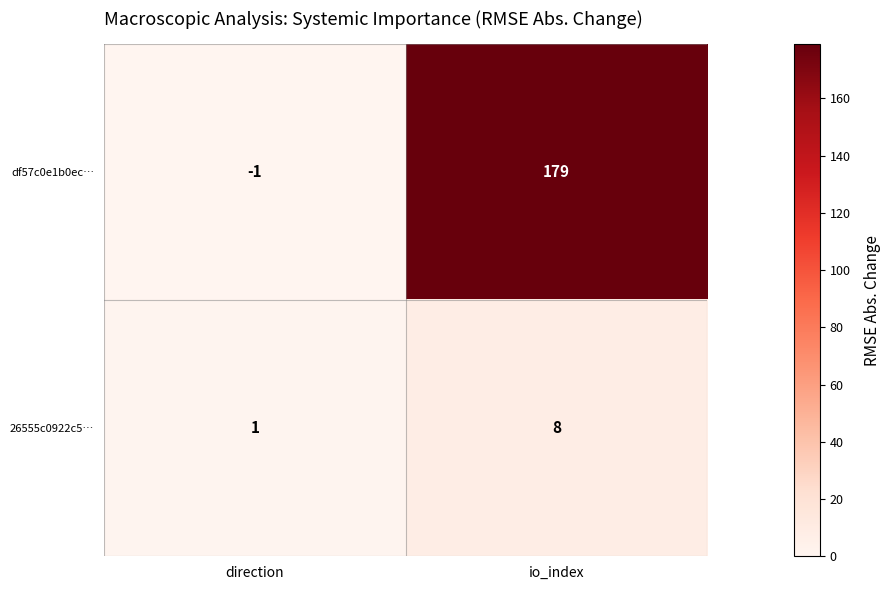

At which category is the sum across all series the highest?

io_index